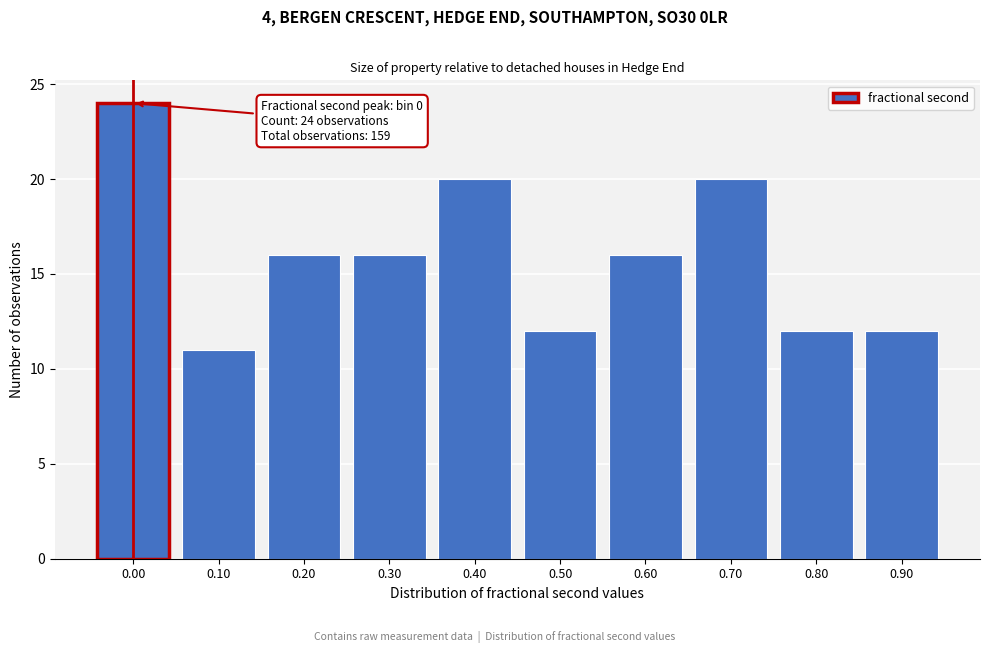

Reading right to left, list all the values displayed in this chart.

0.90=12	0.80=12	0.70=20	0.60=16	0.50=12	0.40=20	0.30=16	0.20=16	0.10=11	0.00=24